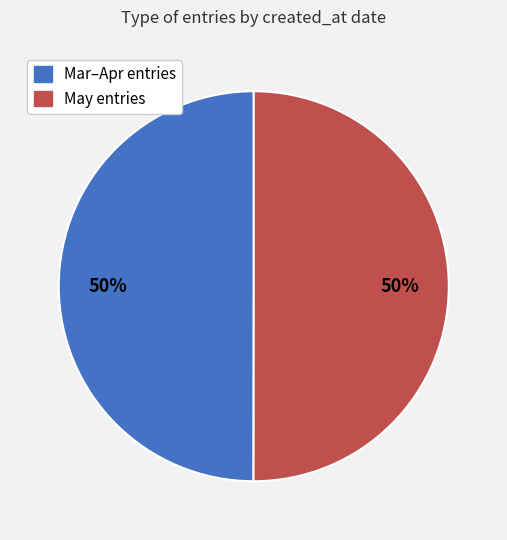

To the nearest percent, what is the average slice percentage?

50%